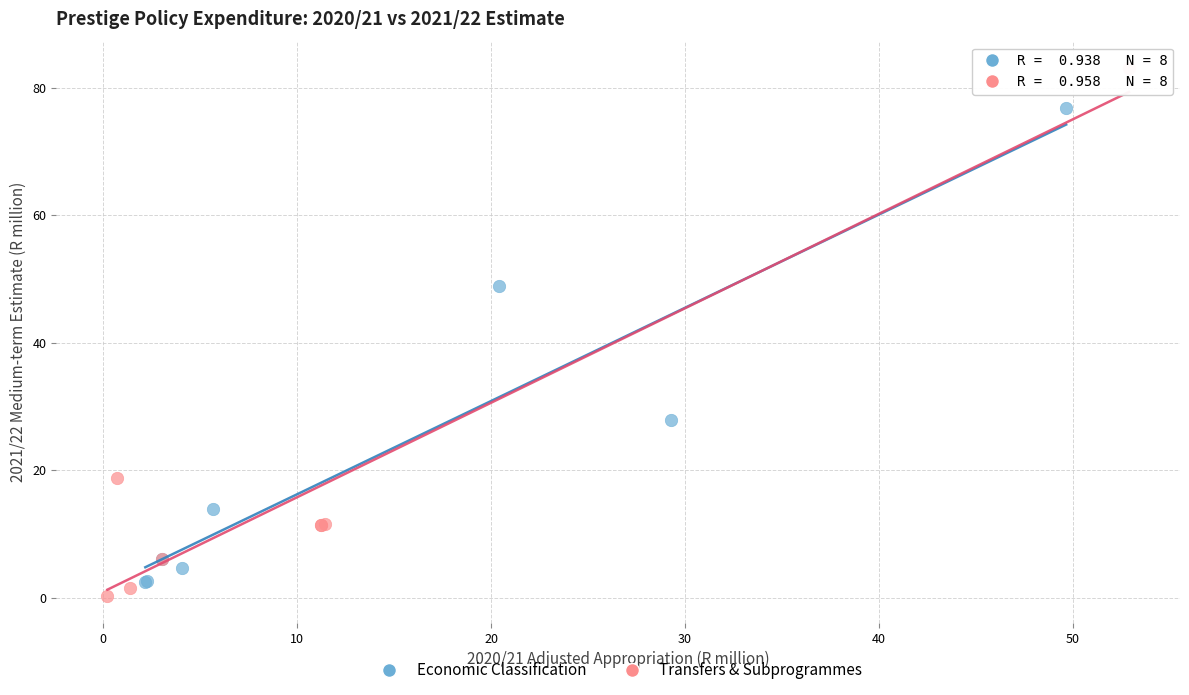

Which series has the widest spread of Y values?

Transfers & Subprogrammes